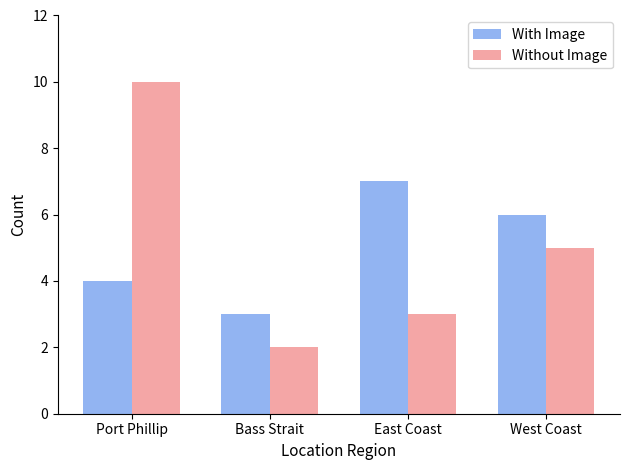

Is it true that With Image equals 10 at West Coast?

False